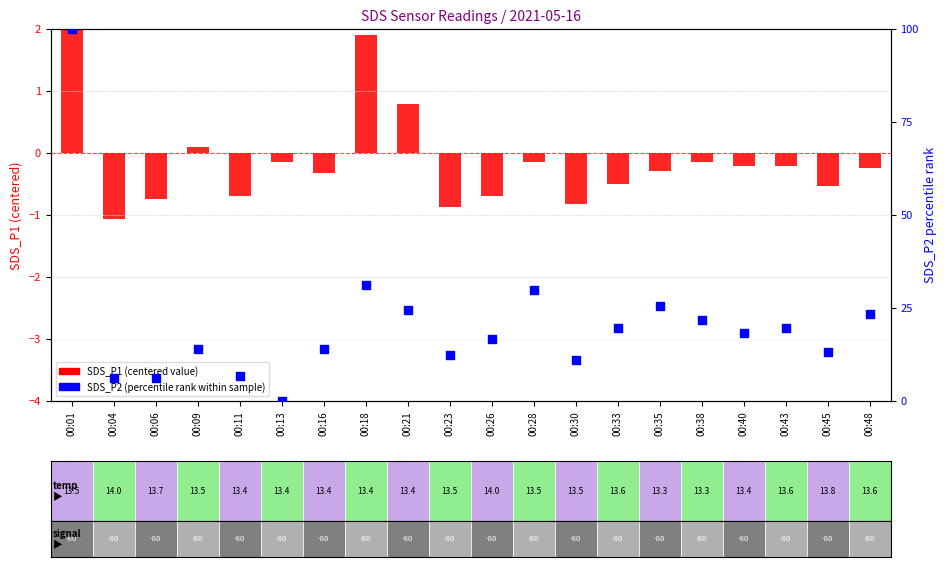

Which series has the largest Y range (max minus min)?

SDS_P2 (percentile)